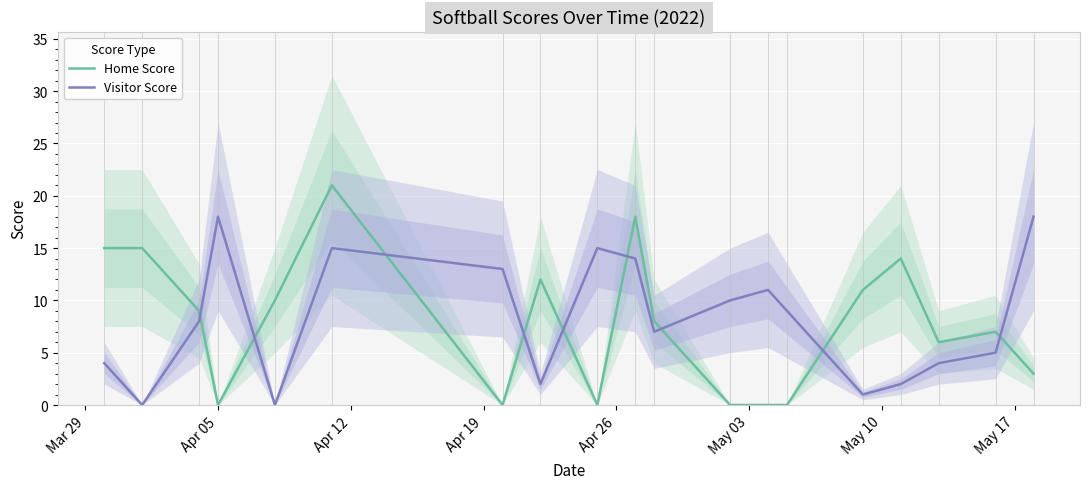

List the series in order of their peak value, lowest first.

Visitor Score, Home Score